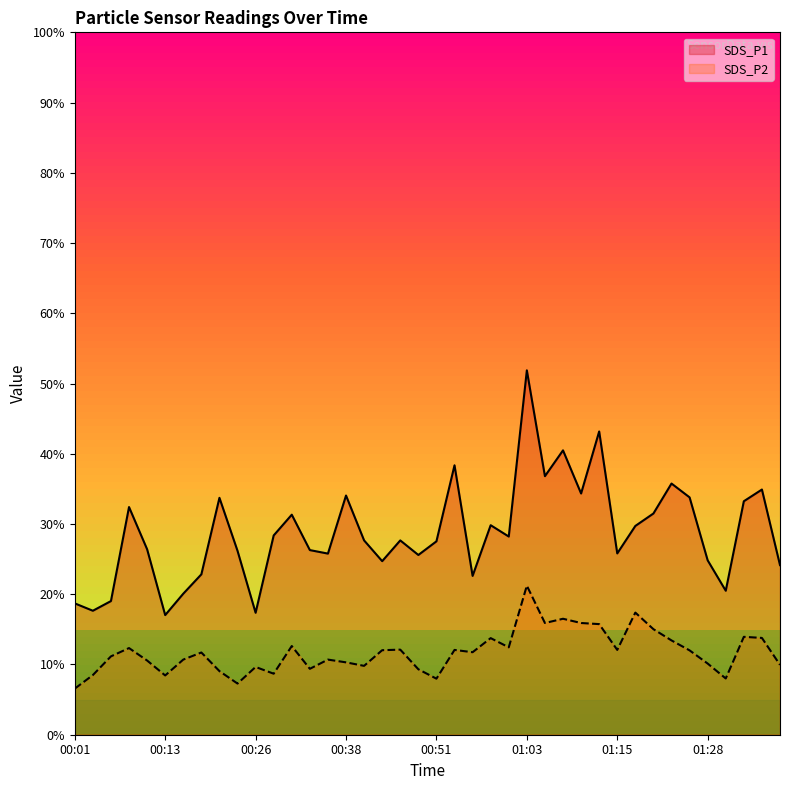

At which category is the sum across all series the highest?

01:03